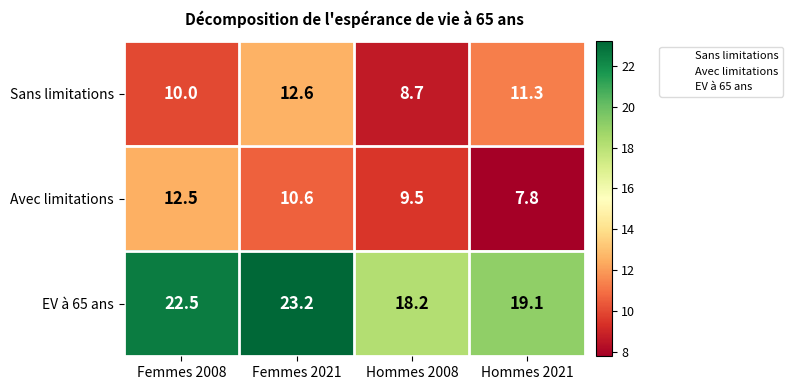

True or false: EV à 65 ans has a value of 30.7 at Femmes 2008.

False